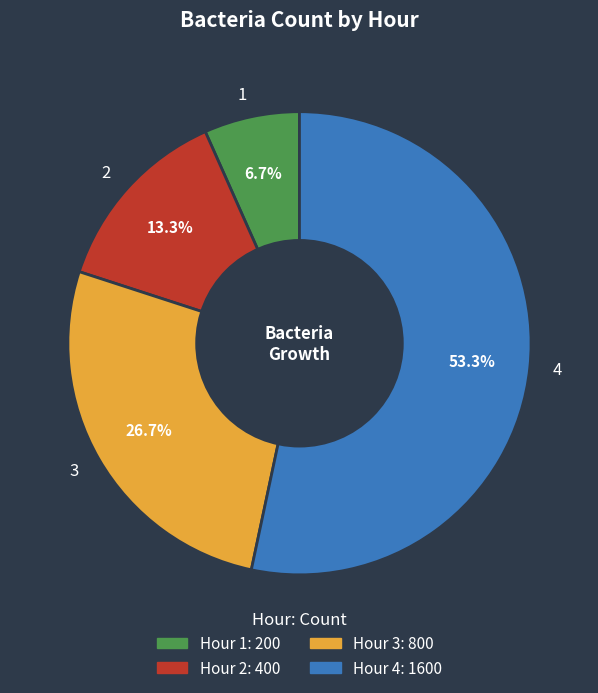

How many segments does this pie chart have?

4